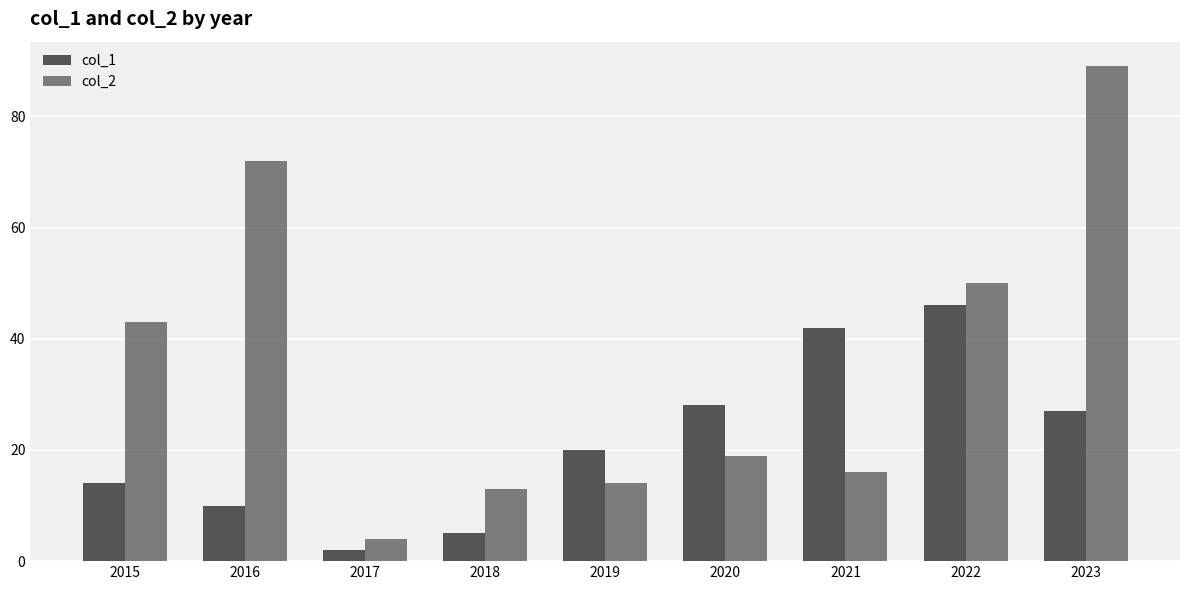

What is the spread (max minus min) of values at 2019?

6